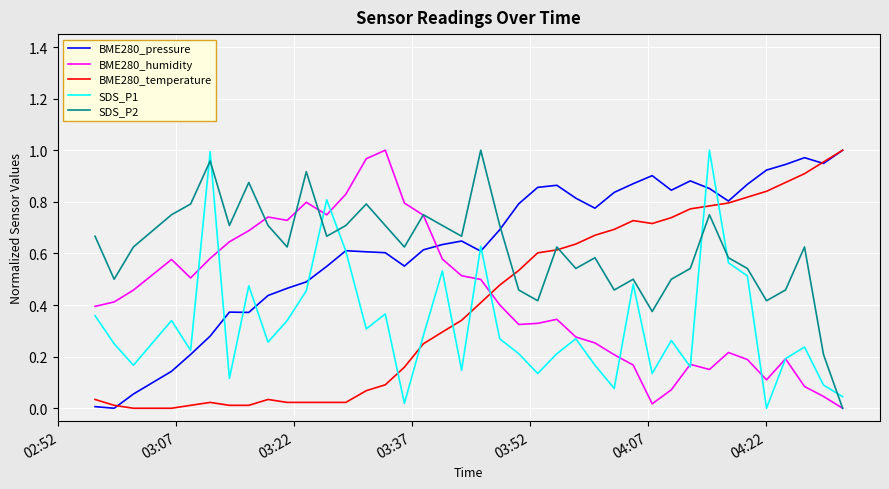

After their last crossing, which series has the higher values: BME280_pressure or BME280_humidity?

BME280_pressure